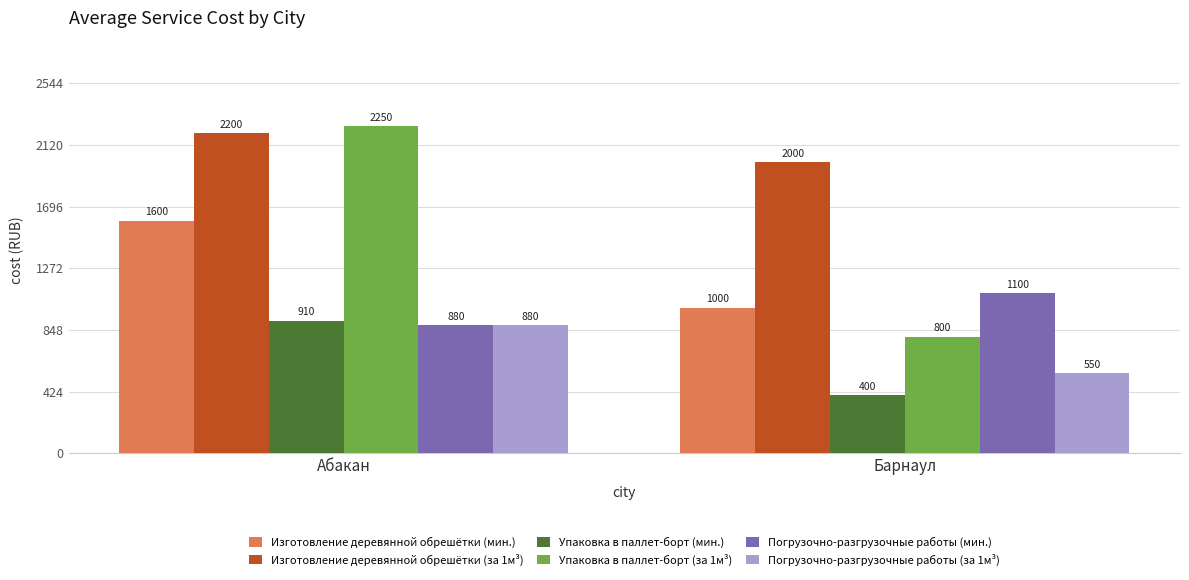

The value of Погрузочно-разгрузочные работы (мин.) at Барнаул is 1435. True or false?

False